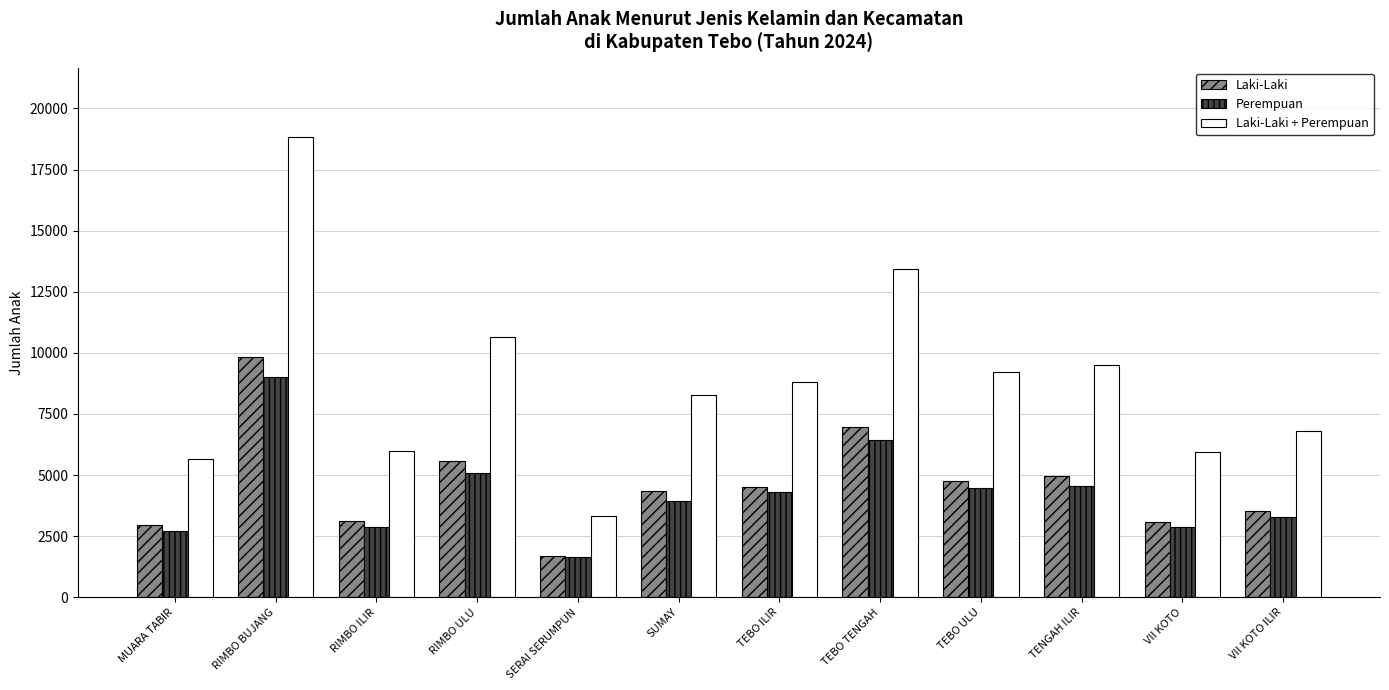

Count the number of categories in the chart.

12